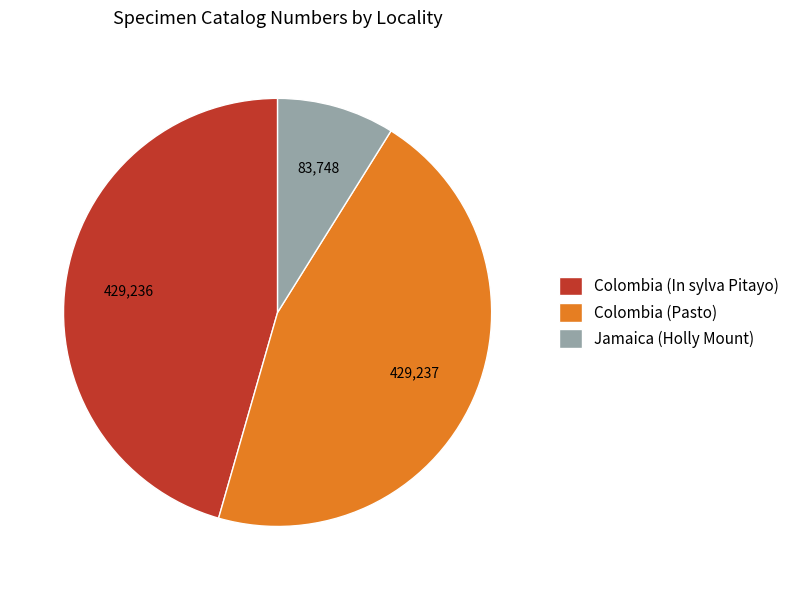

Which slice is the smallest?

Jamaica (Holly Mount)